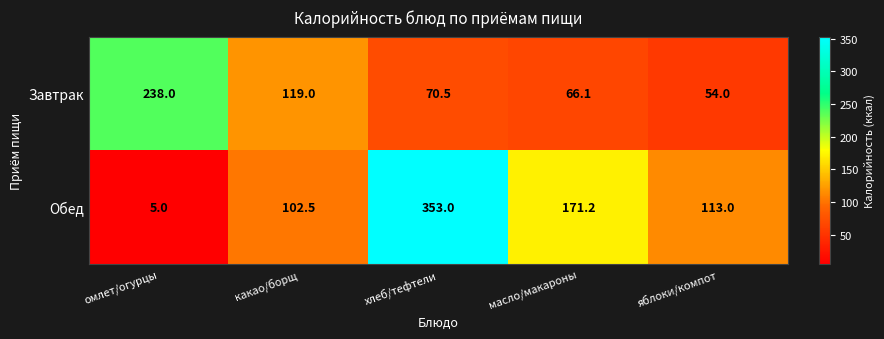

Rank the series by their maximum value, from lowest to highest.

Завтрак, Обед